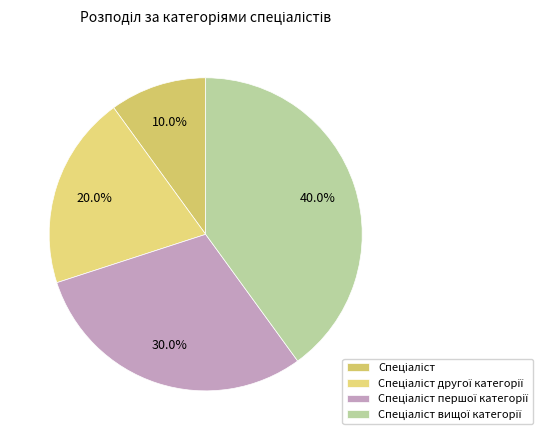

To the nearest percent, what is the average slice percentage?

25%